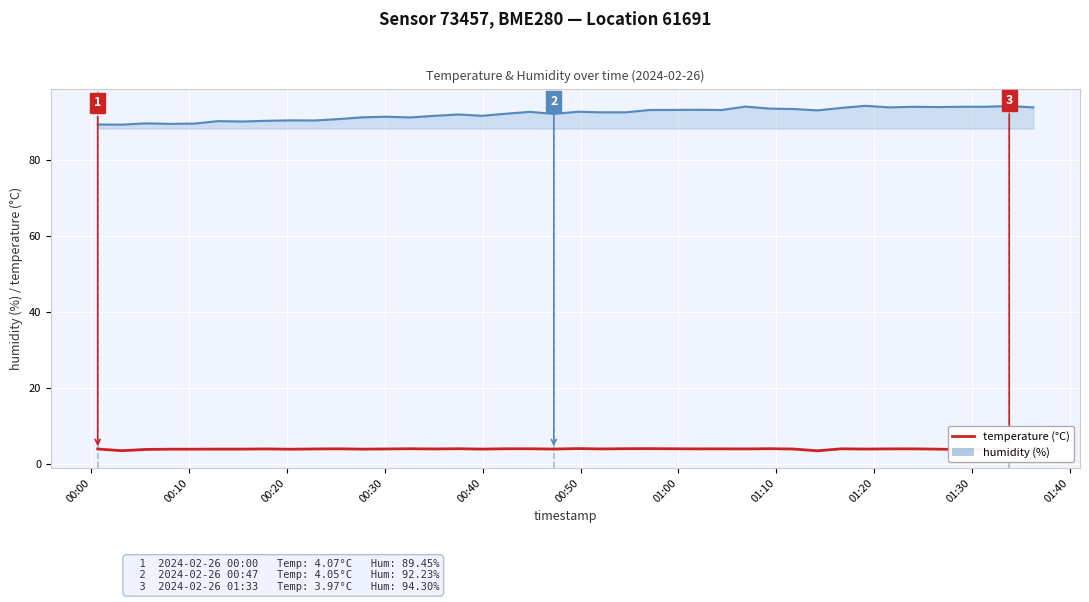

What is the smallest value displayed?

3.6